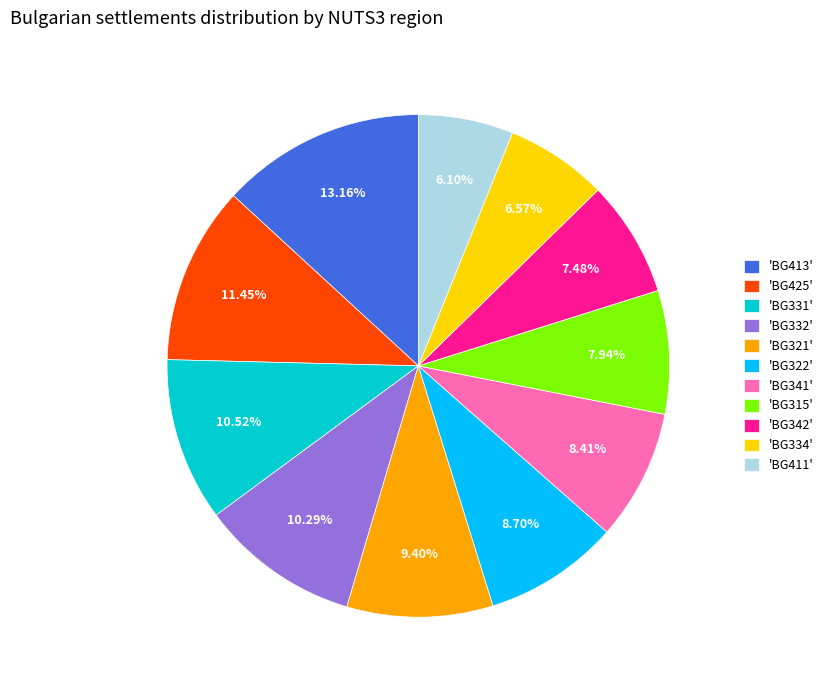

Approximately how many times larger is the value at 'BG425' compared to 'BG334'?

1.7